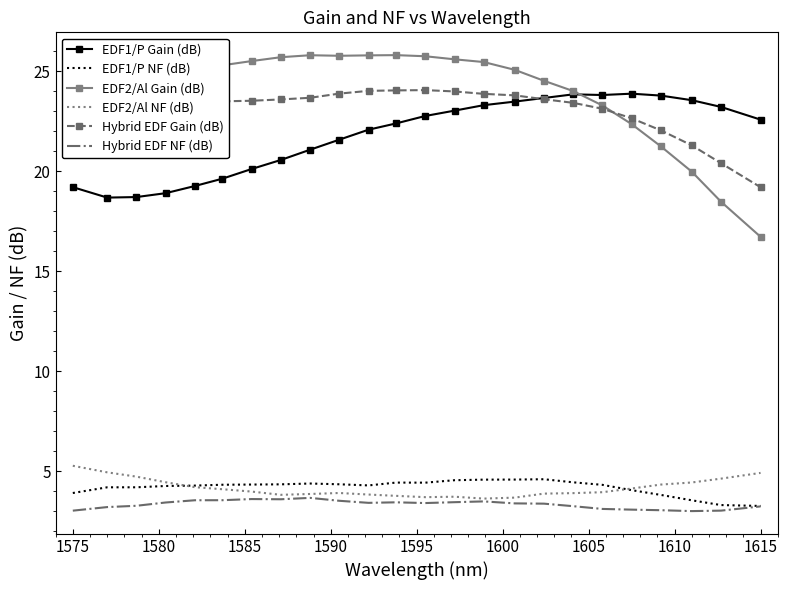

At how many categories does at least one series exceed 11?

24